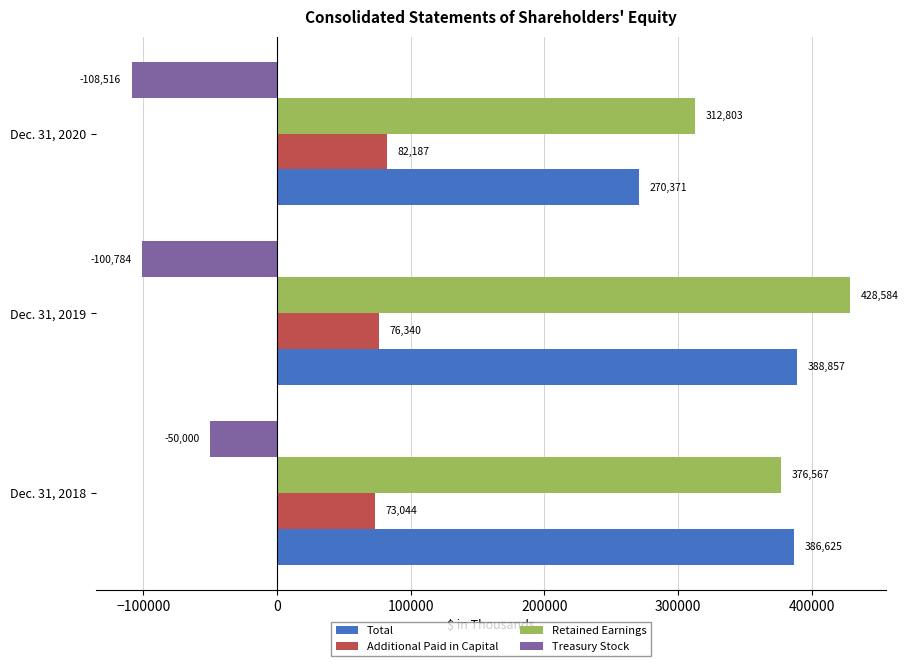

What is the difference between the highest and lowest values at Dec. 31, 2020?

421319